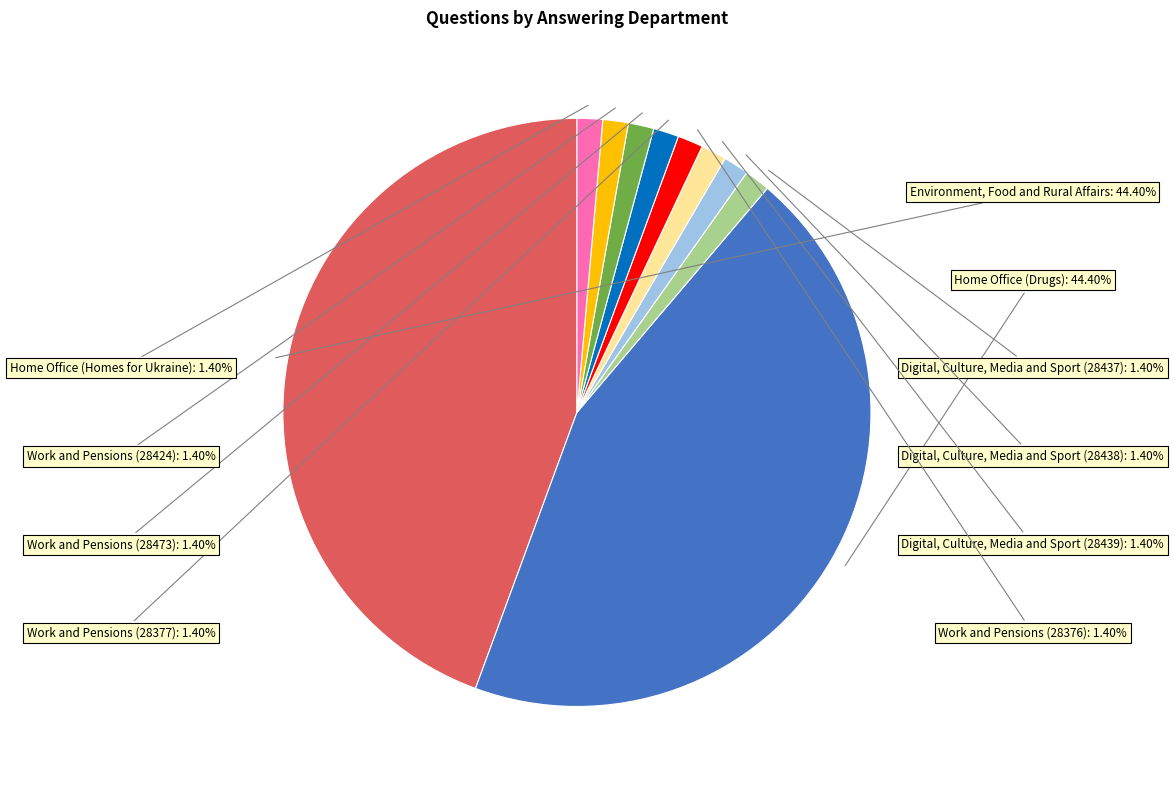

Does any single category account for the majority?

No